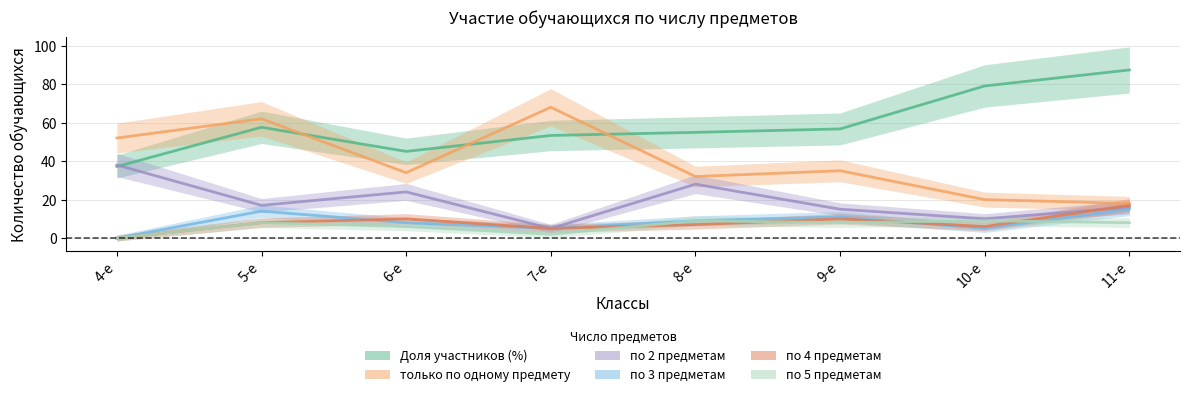

Reading left to right, transcribe all the data shown in this chart.

Доля участников (%): 37.2	57.6	45.0	53.3	55.0	56.7	79.1	87.4
только по одному предмету: 52.0	62.0	34.0	68.0	32.0	35.0	20.0	18.0
по 2 предметам: 38.0	17.0	24.0	5.0	28.0	15.0	10.0	16.0
по 3 предметам: 0.0	14.0	8.0	5.0	9.0	11.0	5.0	15.0
по 4 предметам: 0.0	8.0	10.0	5.0	7.0	10.0	6.0	17.0
по 5 предметам: 0.0	8.0	6.0	2.0	9.0	8.0	9.0	8.0